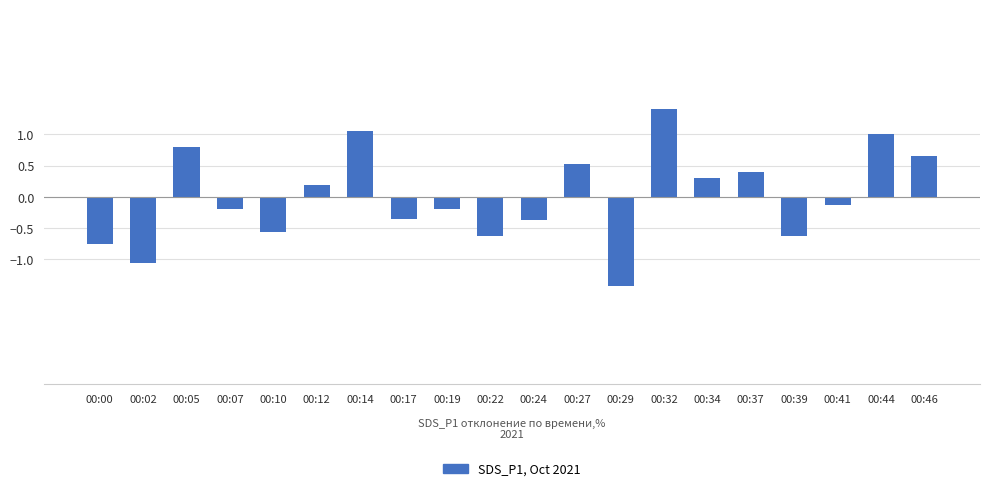

Which category has the lowest value across all series?

00:29